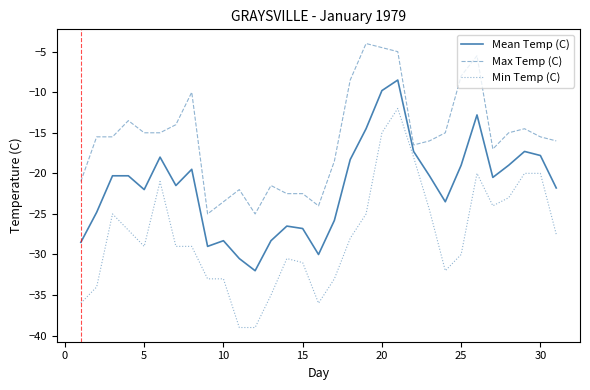

Which series has the largest total across all categories?

Max Temp (C)